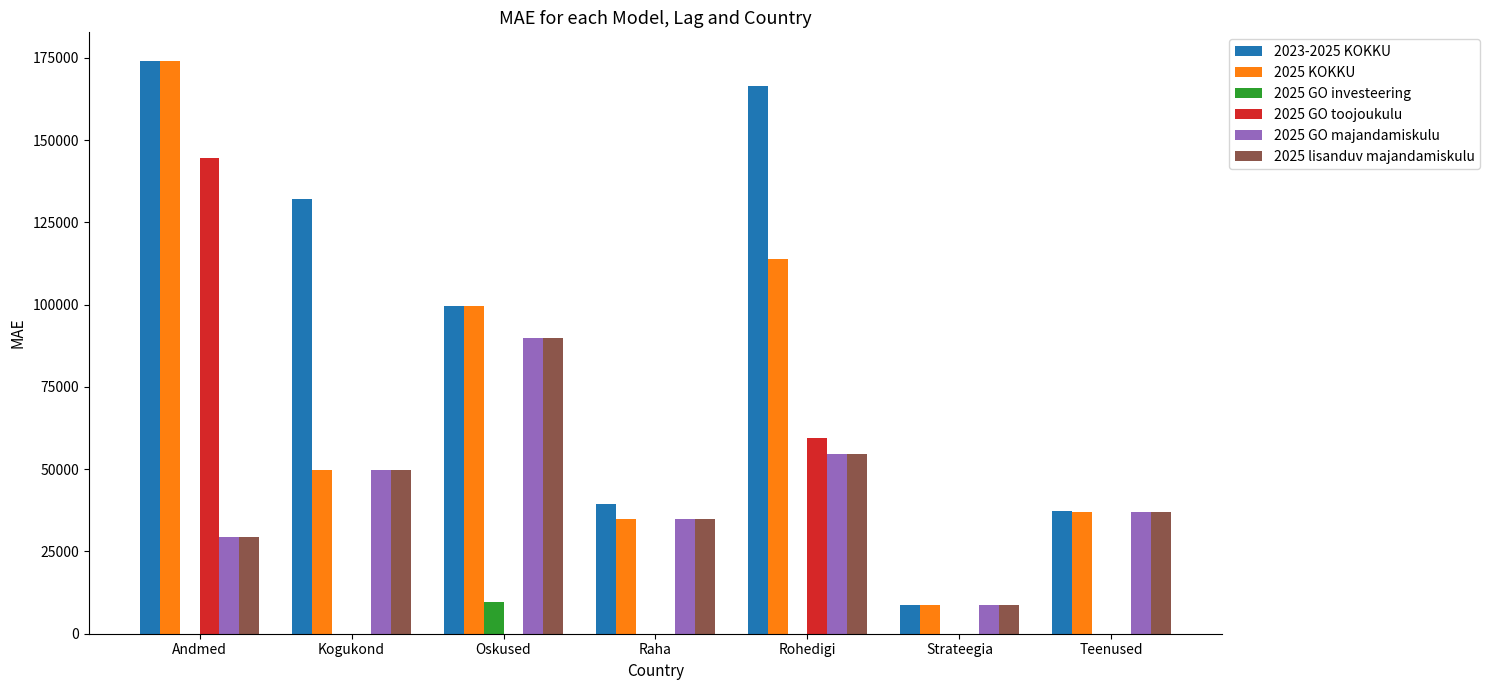

Reading left to right, what are all the values shown in this chart?

2023-2025 KOKKU: 174016.0	132123.0	99513.0	39368.2	166364.3	8680.0	37195.0
2025 KOKKU: 174016.0	49600.0	99513.0	34720.0	113999.7	8680.0	36890.0
2025 GO investeering: 0.0	0.0	9600.0	0.0	0.0	0.0	0.0
2025 GO toojoukulu: 144504.0	0.0	0.0	0.0	59400.0	0.0	0.0
2025 GO majandamiskulu: 29512.0	49600.0	89913.0	34720.0	54599.7	8680.0	36890.0
2025 lisanduv majandamiskulu: 29512.0	49600.0	89913.0	34720.0	54599.7	8680.0	36890.0